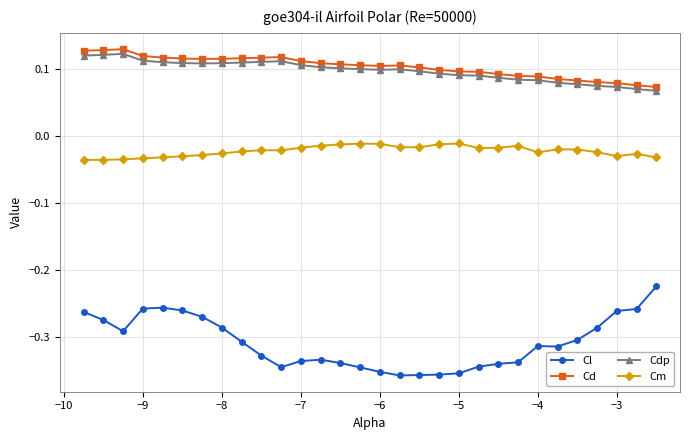

Count the Cdp values in the range 0 to 1.

30